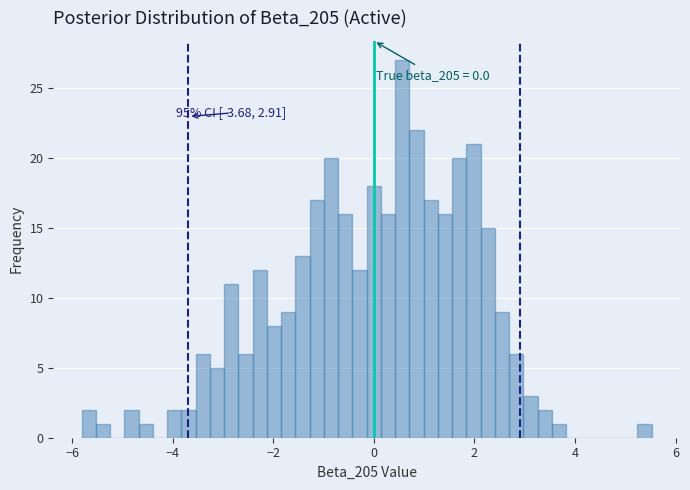

Around what value on the x-axis is the tallest bar? Give the approximate position of its centre, as read against the axis.

0.6